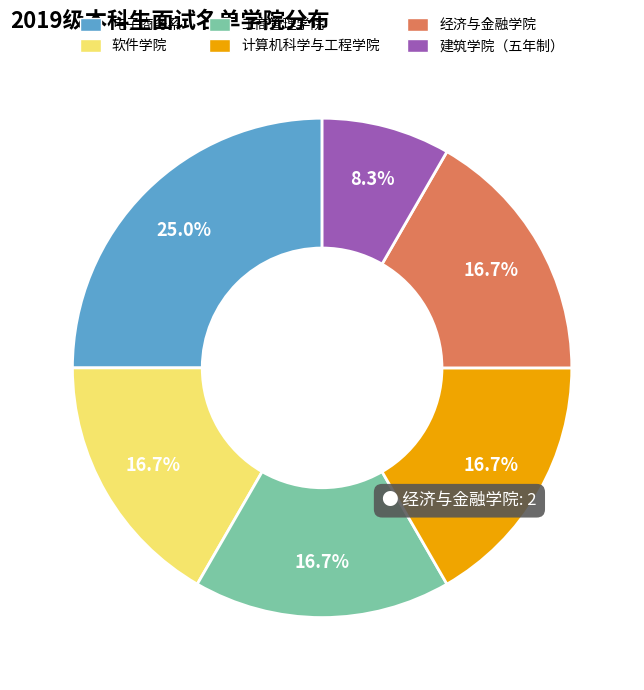

Is 建筑学院（五年制） the majority of the pie?

No